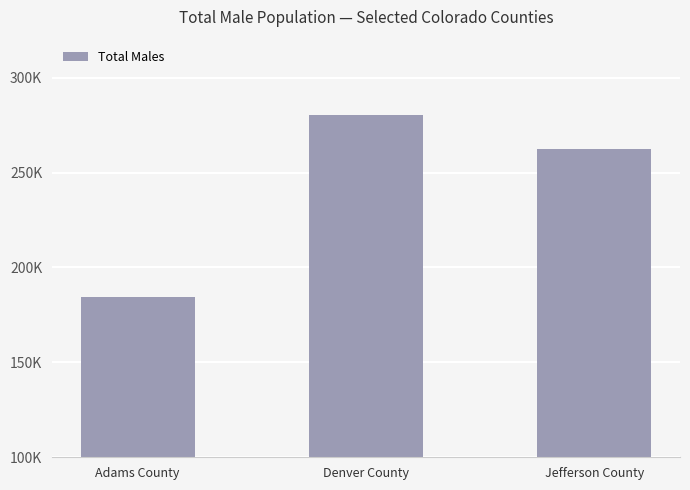

Are the bars horizontal?

No